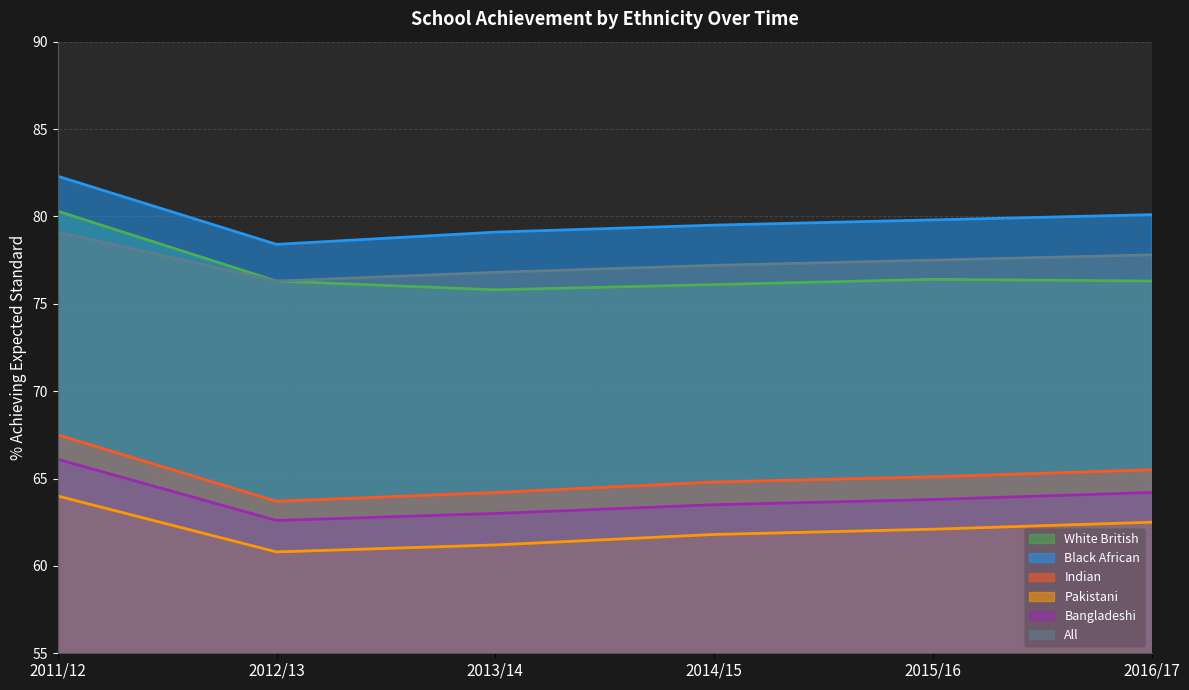

At how many categories does at least one series exceed 68?

6